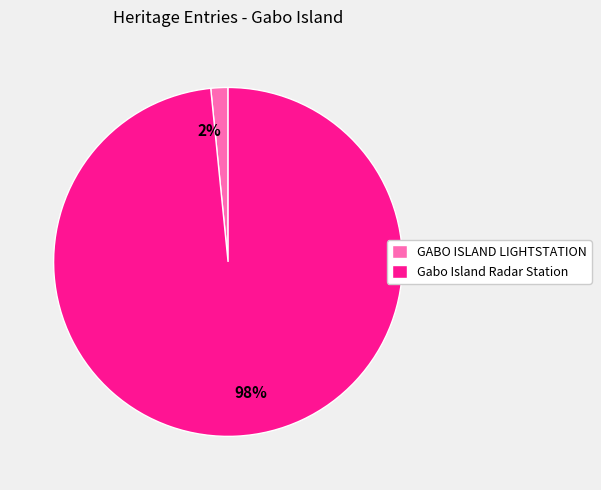

Combined, do 2% and 98% account for over 50%?

Yes